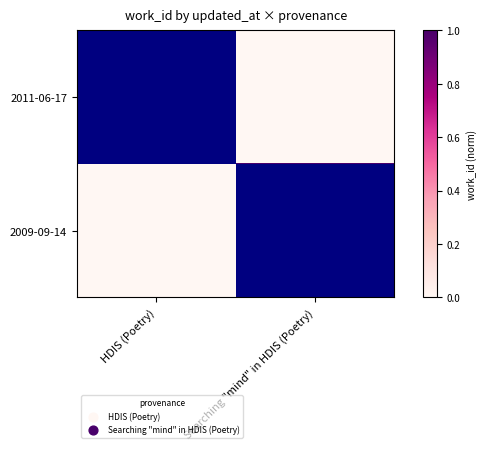

Which series has the largest total across all categories?

2009-09-14